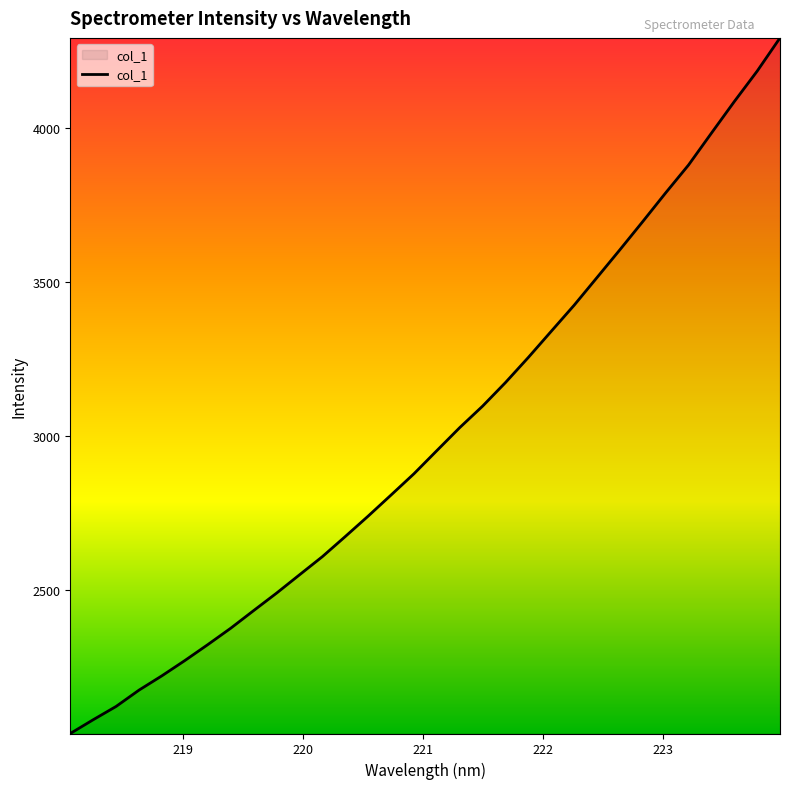

Does the chart have visible grid lines?

No